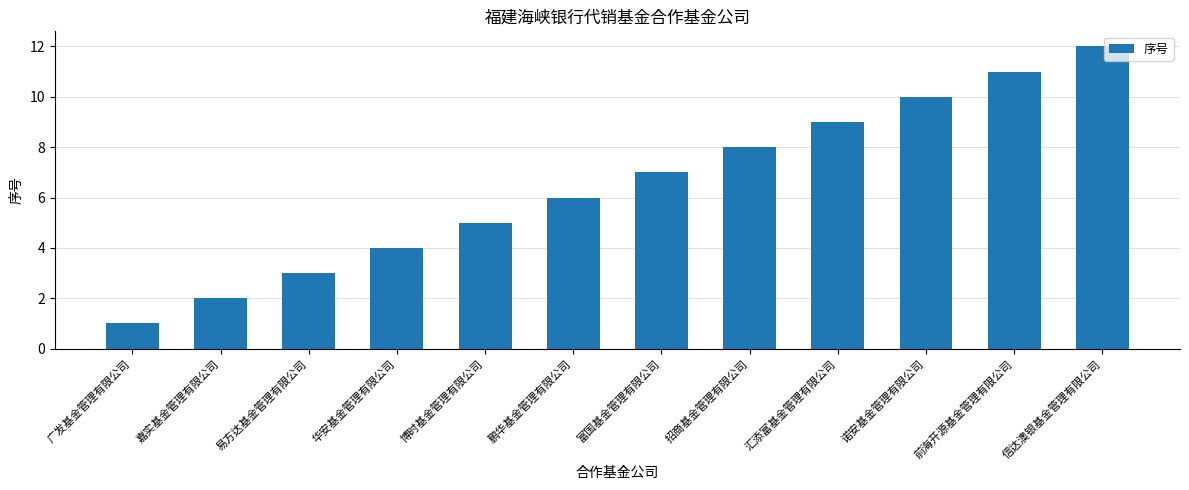

How many bars are there in total?

12